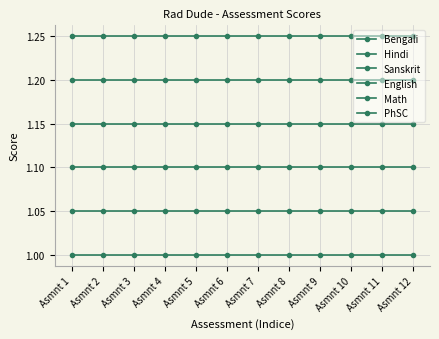

List the series in order of their overall mean, lowest first.

Bengali, Hindi, Sanskrit, English, Math, PhSC